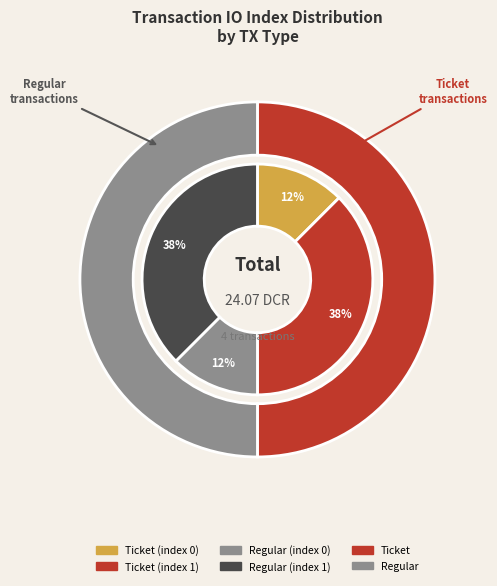

Is there any slice that represents more than half of the pie?

No